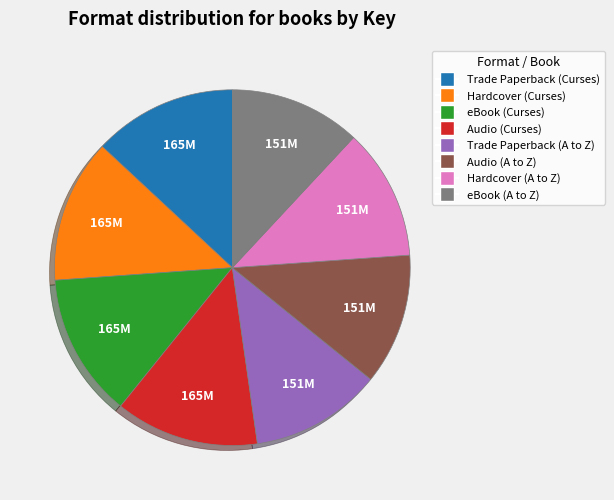

Does any single category account for the majority?

No